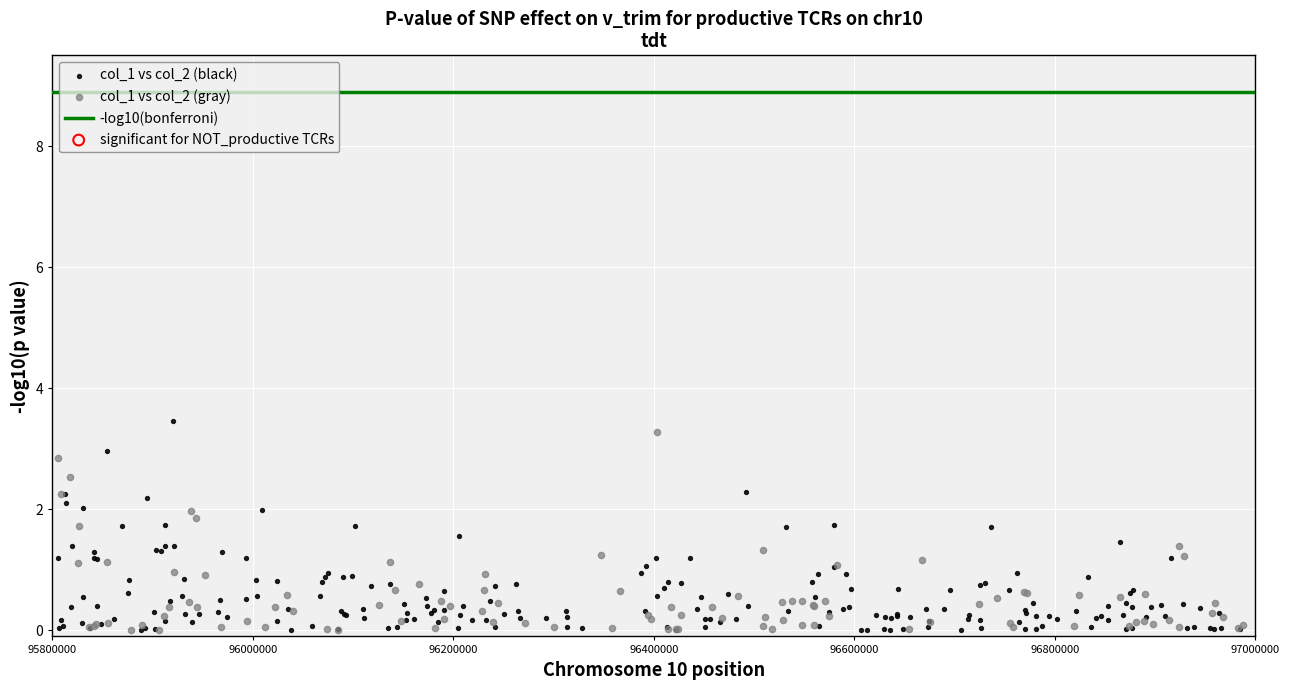

Which series reaches the maximum Y coordinate?

col_1 vs col_2 (black)